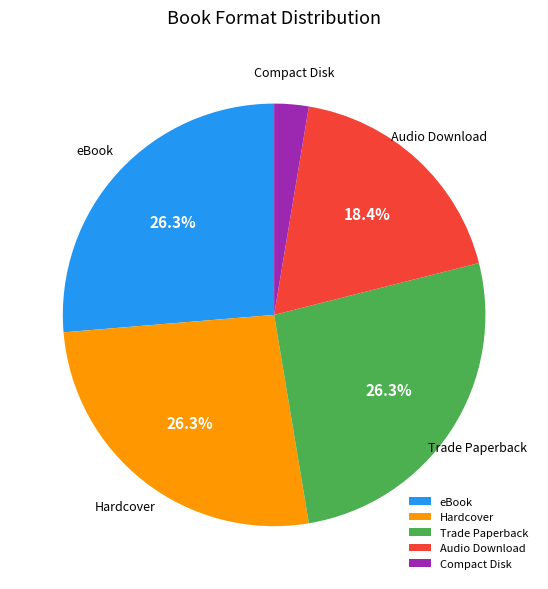

Does any single category account for the majority?

No